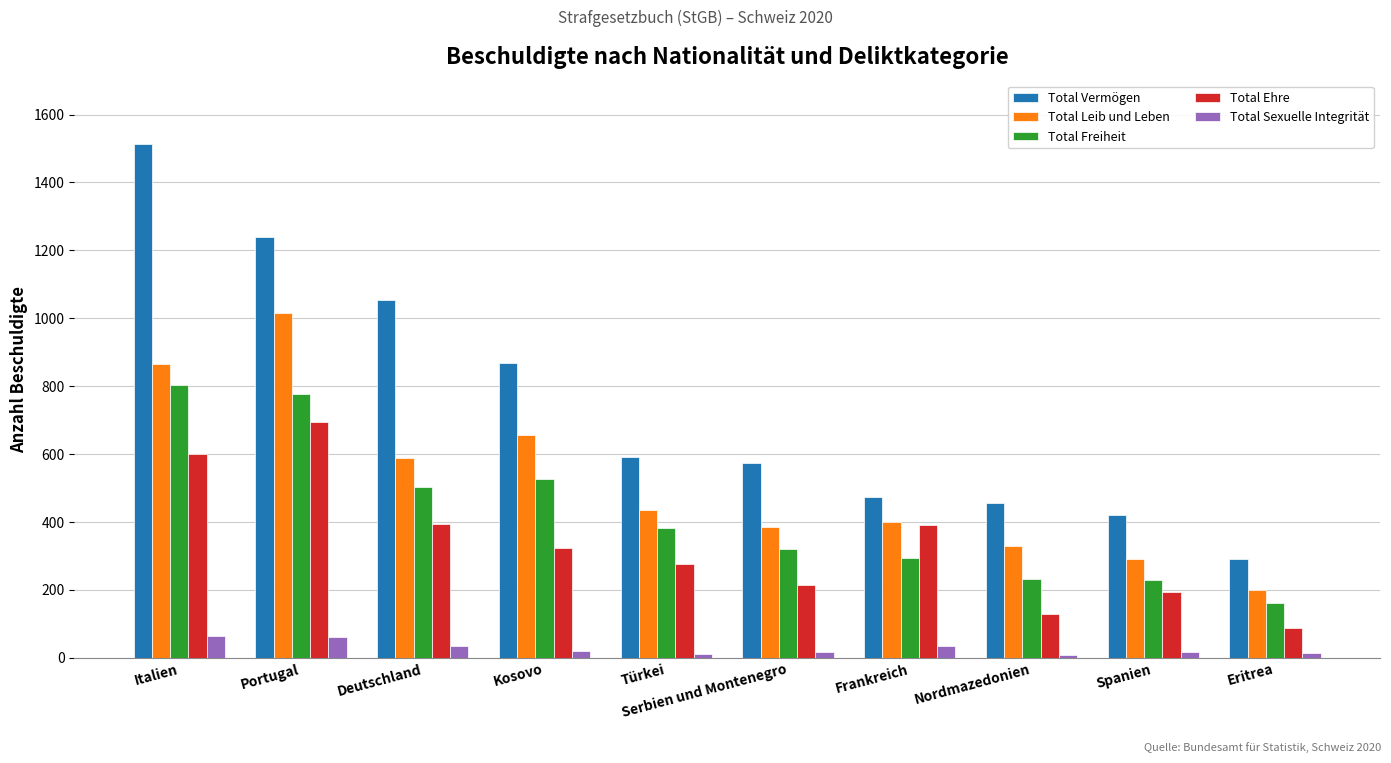

What is the difference between the second highest and second lowest values in the Total Leib und Leben series?

577